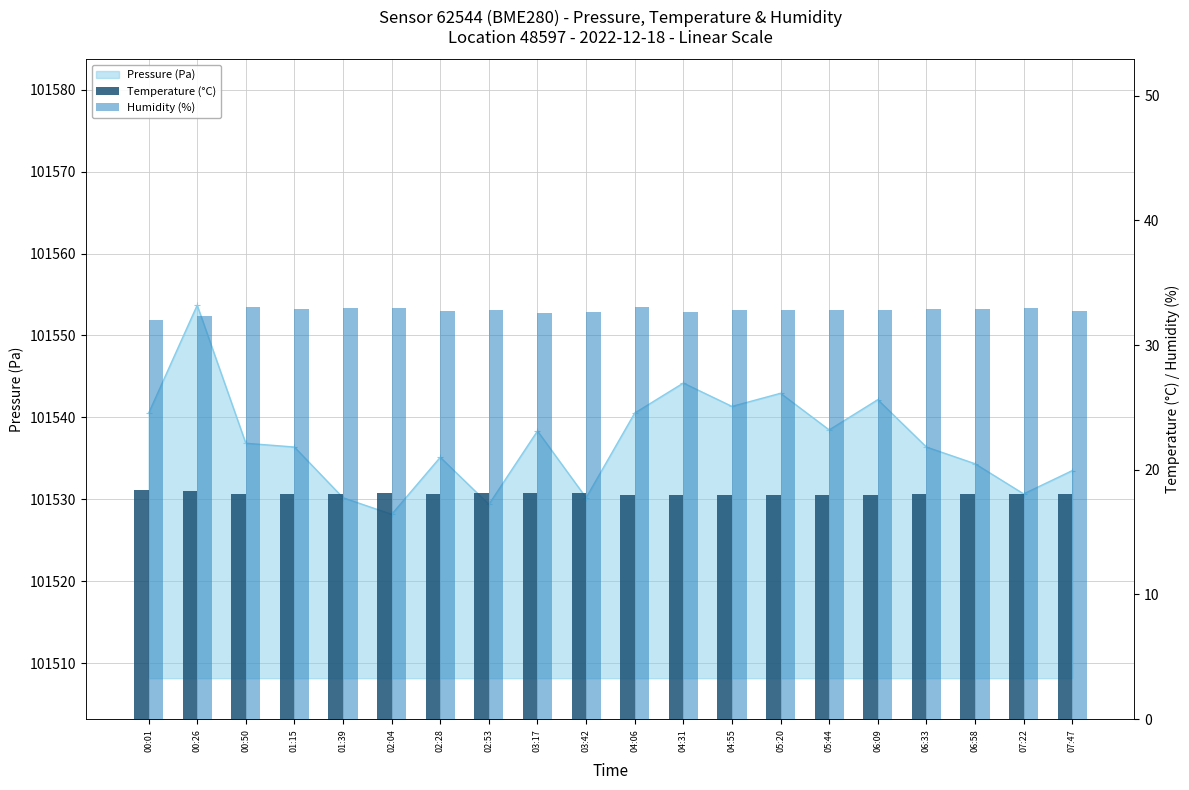

Which has a higher value, 03:17 or 00:01?

00:01